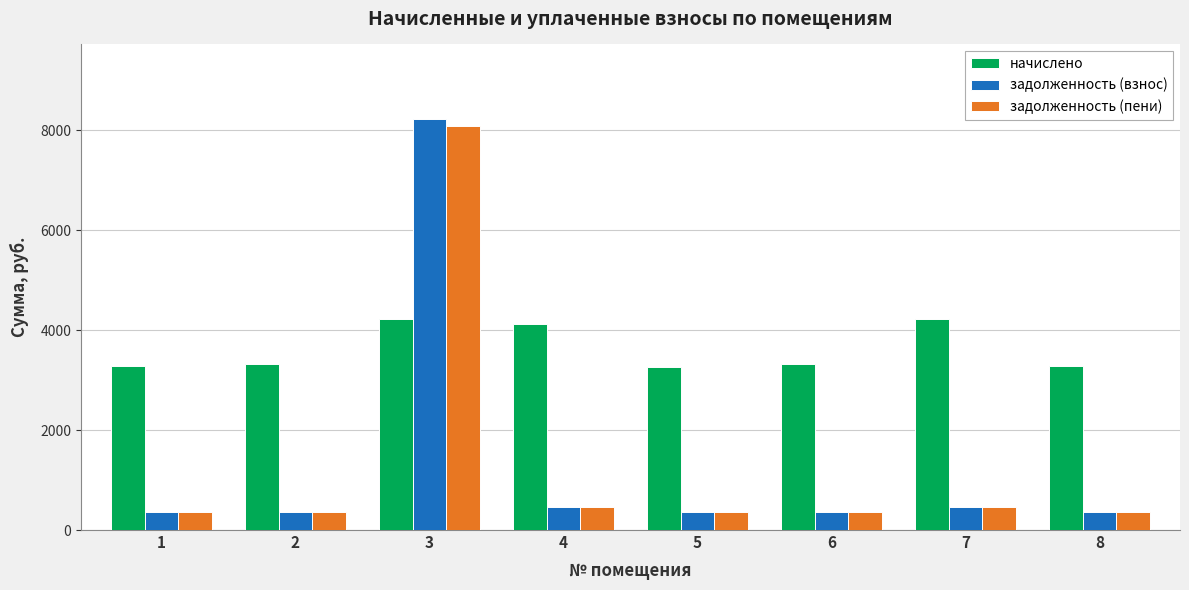

What is the total value across all series at 2?

4054.0